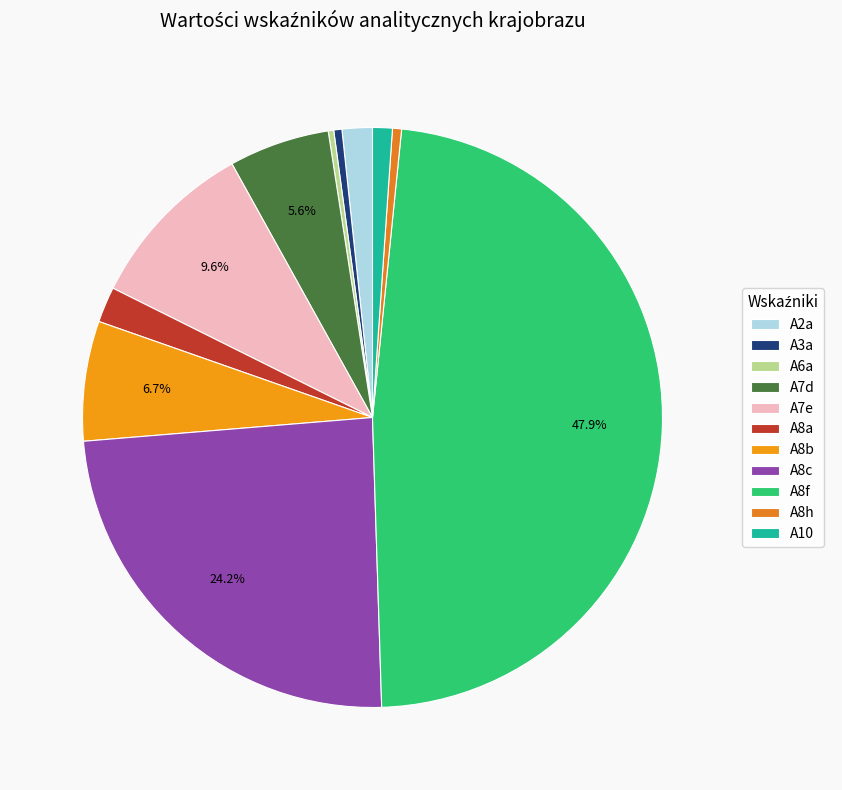

True or false: A7d accounts for 6% of the total.

True